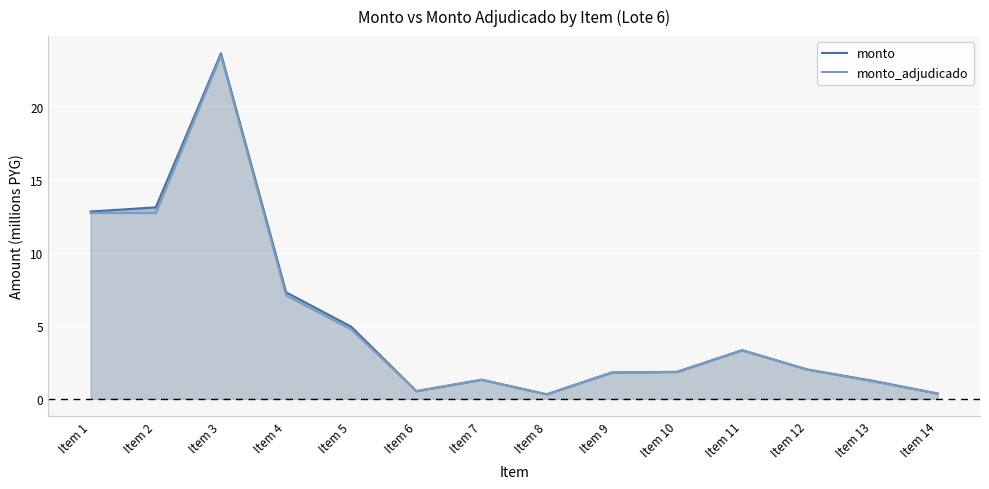

What is the greatest value displayed?

23.7